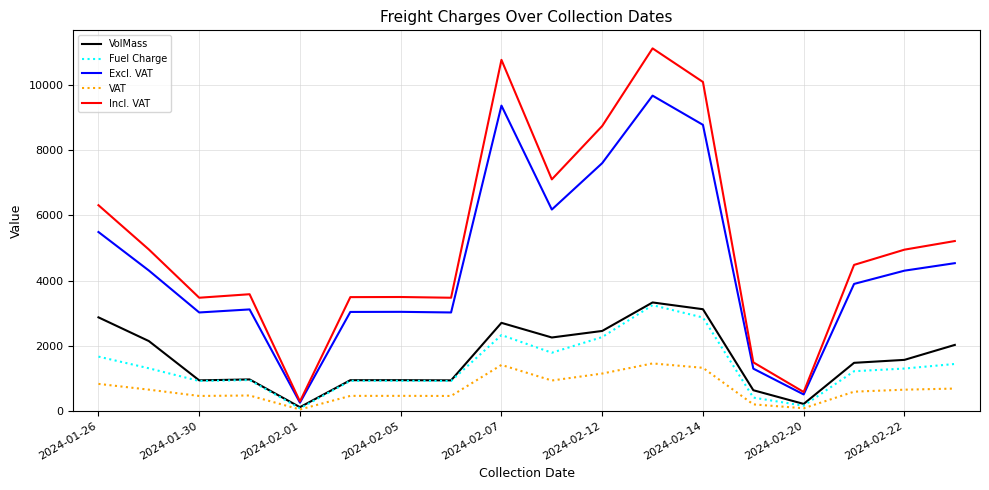

Which series has the largest range (max minus min)?

Incl. VAT